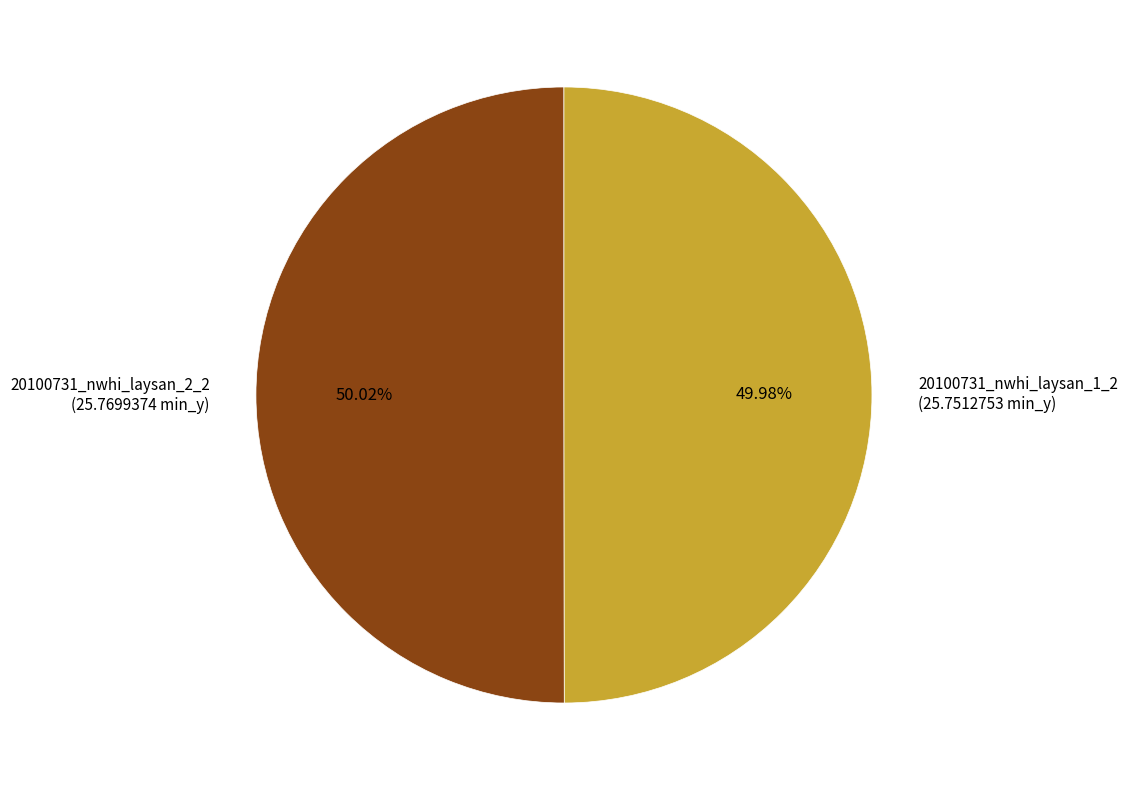

How many segments does this pie chart have?

2